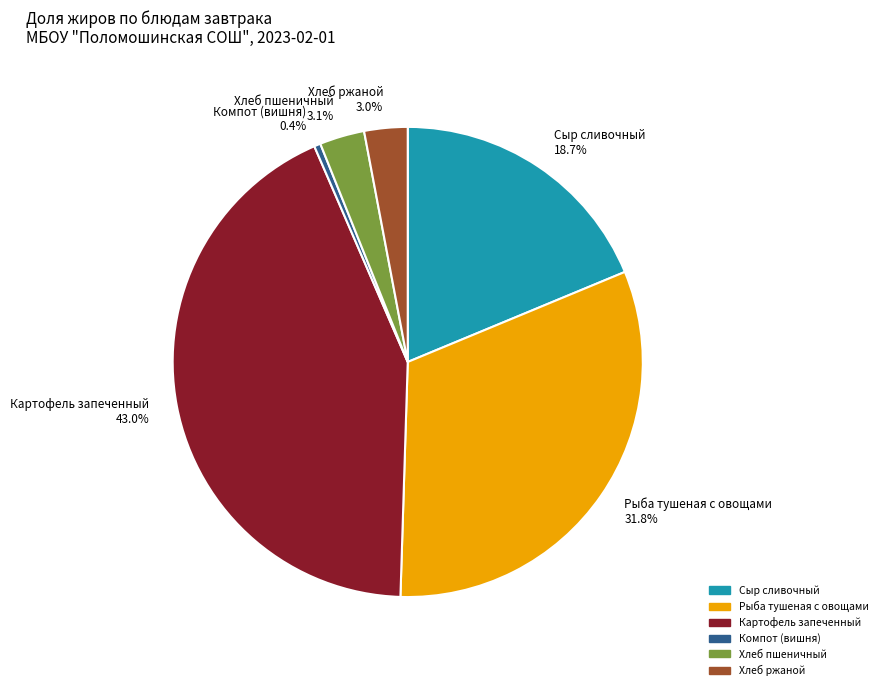

What is the largest slice in the pie chart?

Картофель запеченный 43.0%